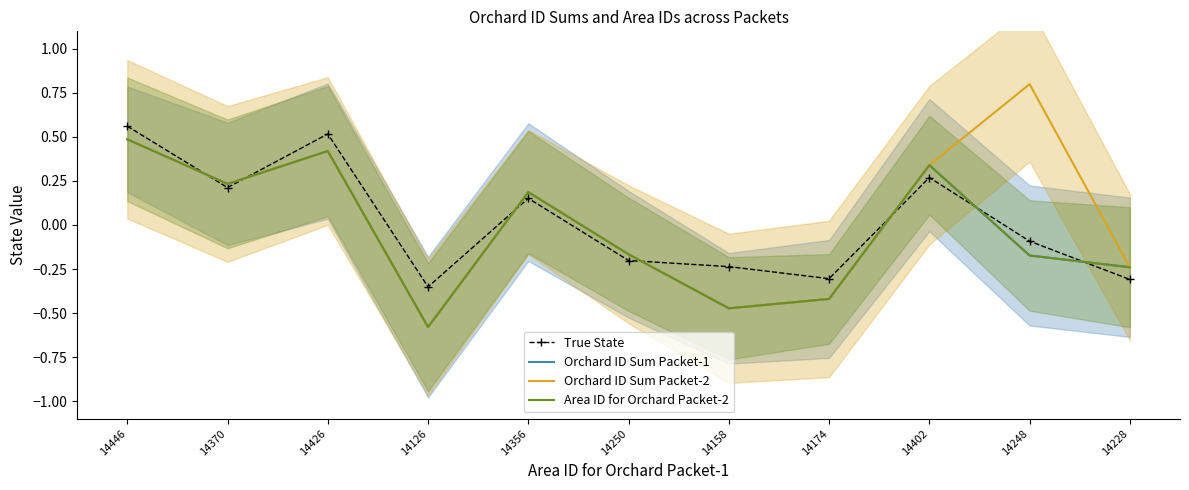

Reading right to left, what are all the values shown in this chart?

True State: -0.3	-0.1	0.3	-0.3	-0.2	-0.2	0.2	-0.4	0.5	0.2	0.6
Orchard ID Sum Packet-1: -0.2	-0.2	0.3	-0.4	-0.5	-0.2	0.2	-0.6	0.4	0.2	0.5
Orchard ID Sum Packet-2: -0.2	0.8	0.3	-0.4	-0.5	-0.2	0.2	-0.6	0.4	0.2	0.5
Area ID for Orchard Packet-2: -0.2	-0.2	0.3	-0.4	-0.5	-0.2	0.2	-0.6	0.4	0.2	0.5